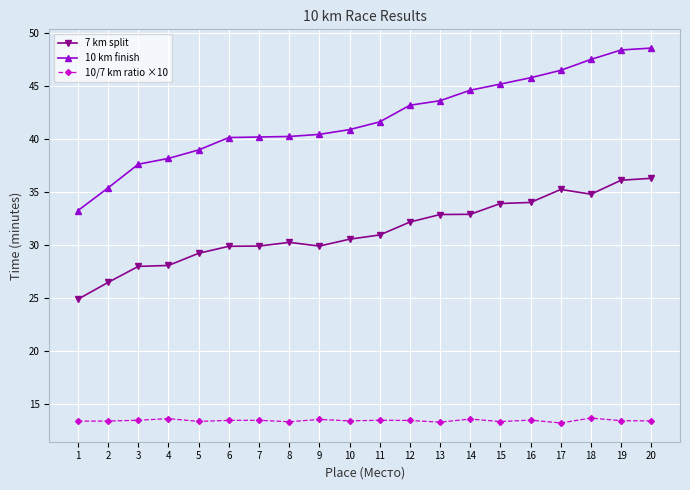

At how many categories does at least one series exceed 24?

20